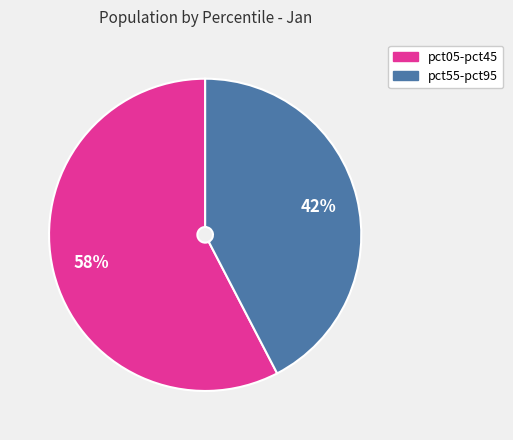

Is there any slice that represents more than half of the pie?

Yes